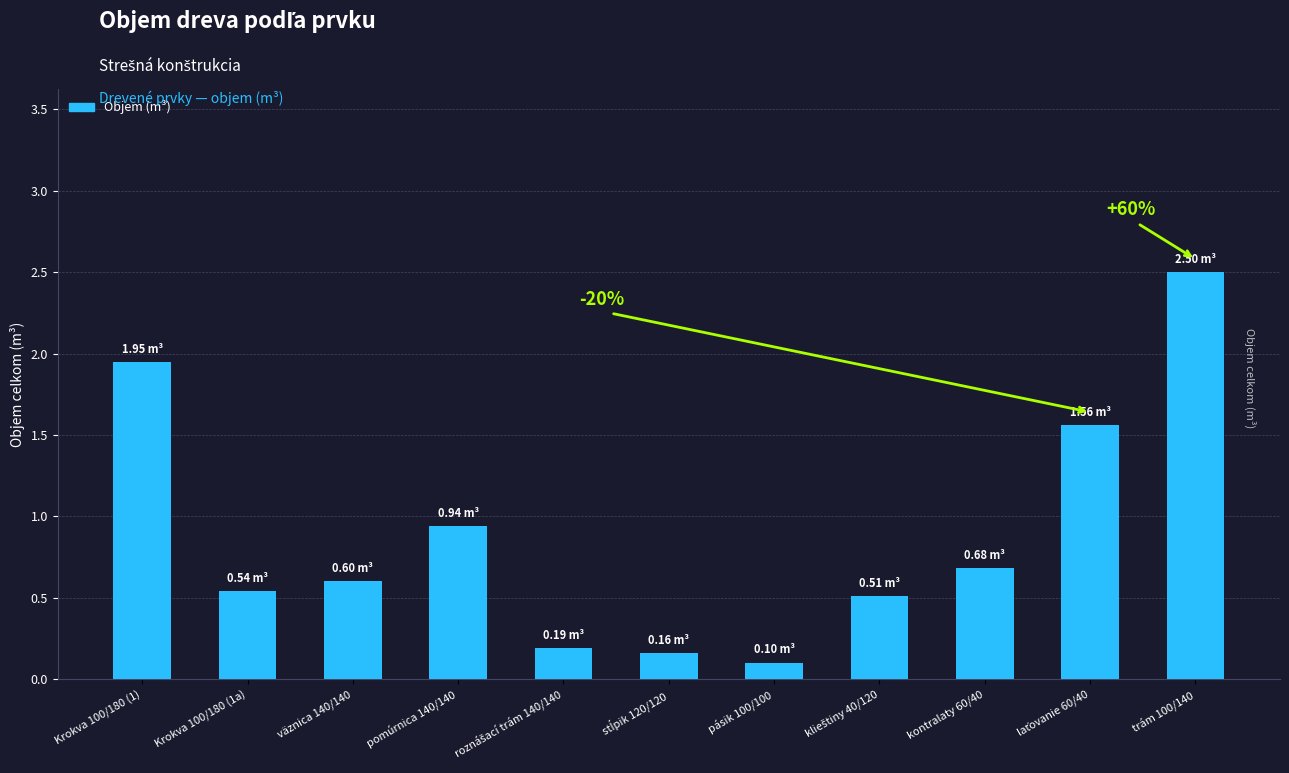

What is the maximum value shown in the chart?

2.5